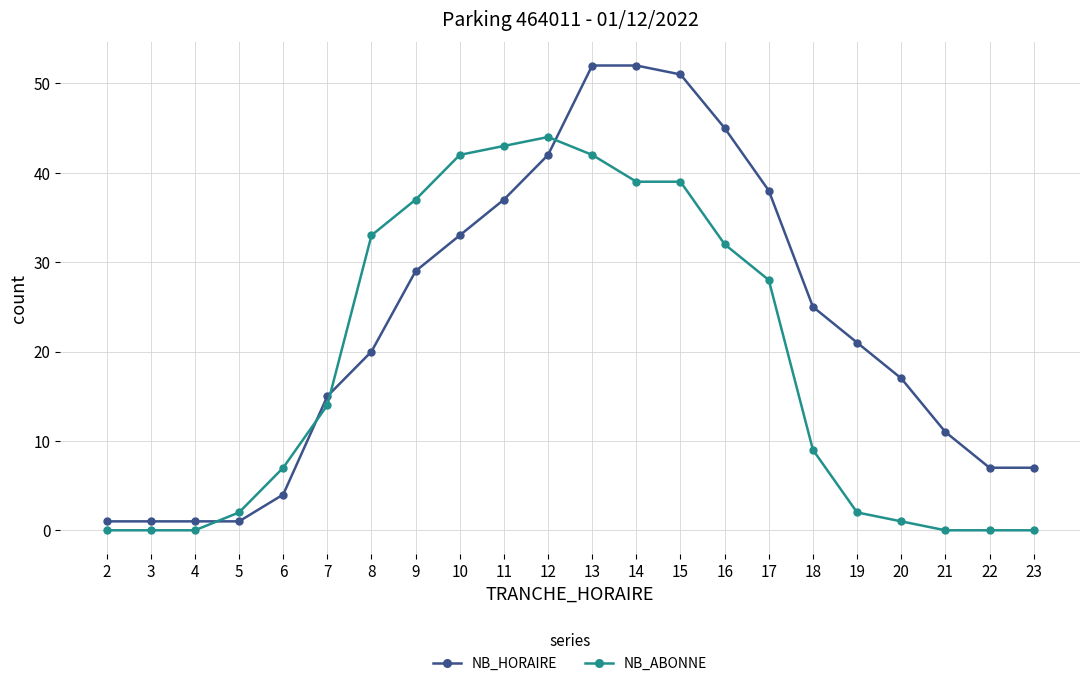

What are all the series names shown in the legend?

NB_HORAIRE, NB_ABONNE